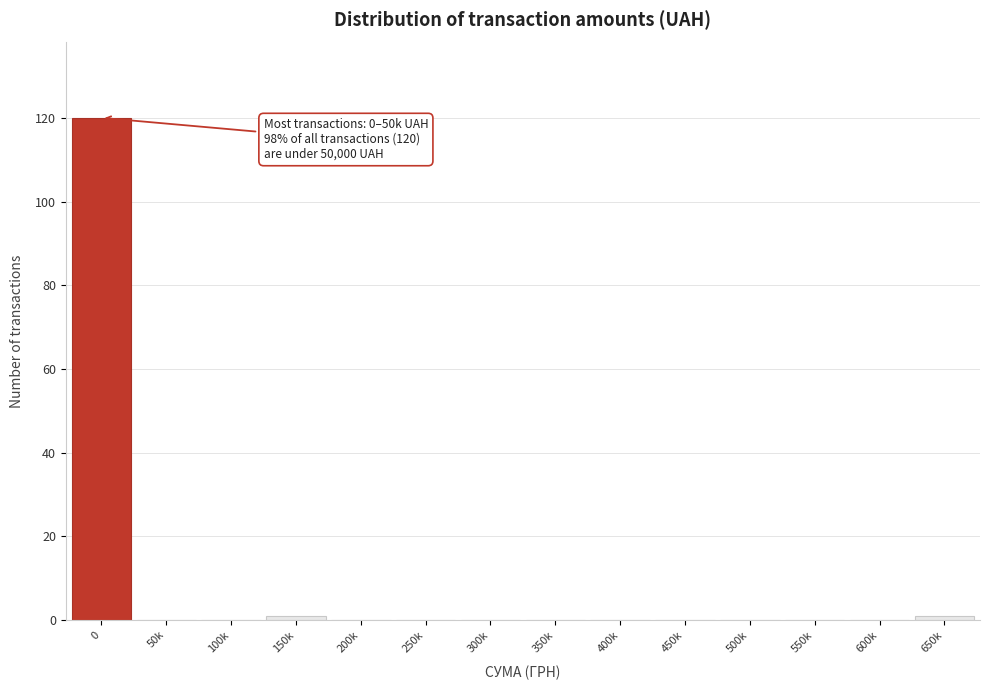

Reading left to right, transcribe all the data shown in this chart.

0=120	50k=0	100k=0	150k=1	200k=0	250k=0	300k=0	350k=0	400k=0	450k=0	500k=0	550k=0	600k=0	650k=1